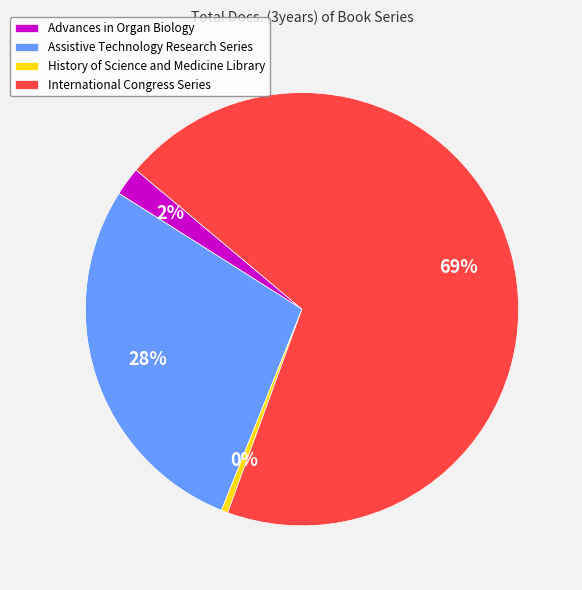

Which slice is the largest?

International Congress Series